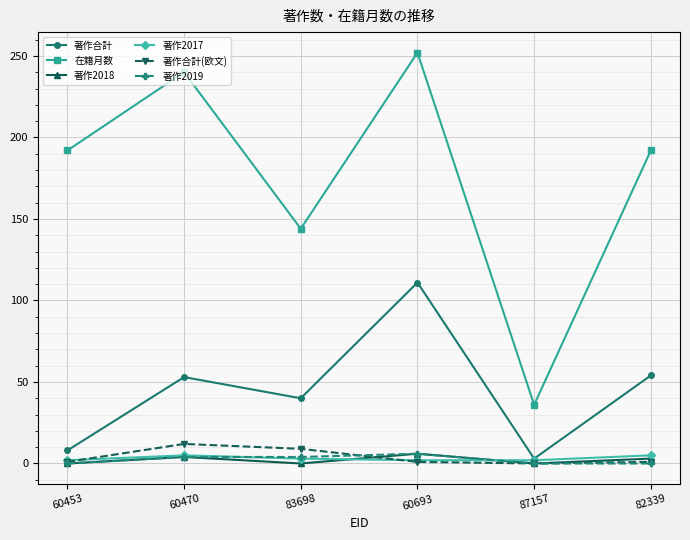

What are all the series names shown in the legend?

著作合計, 在籍月数, 著作2018, 著作2017, 著作合計(欧文), 著作2019